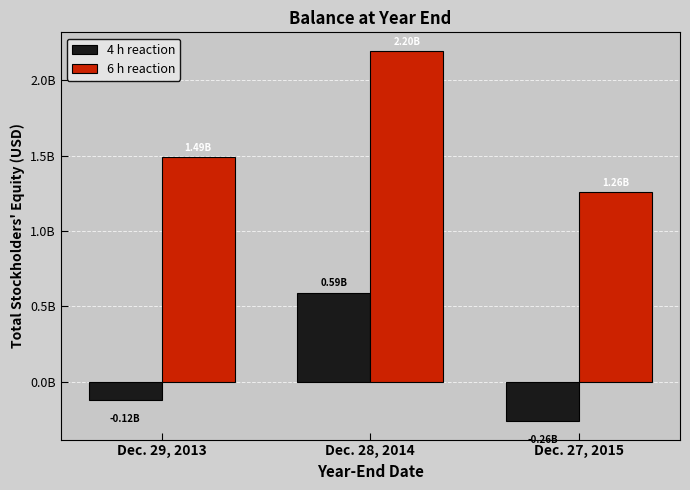

What is the minimum value for 6 h reaction?

1261810000